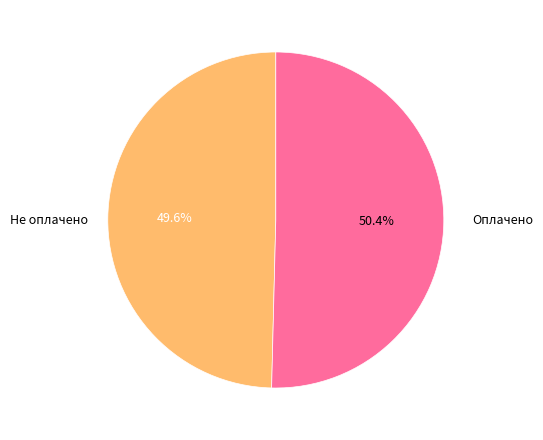

Count the number of slices in the pie.

2